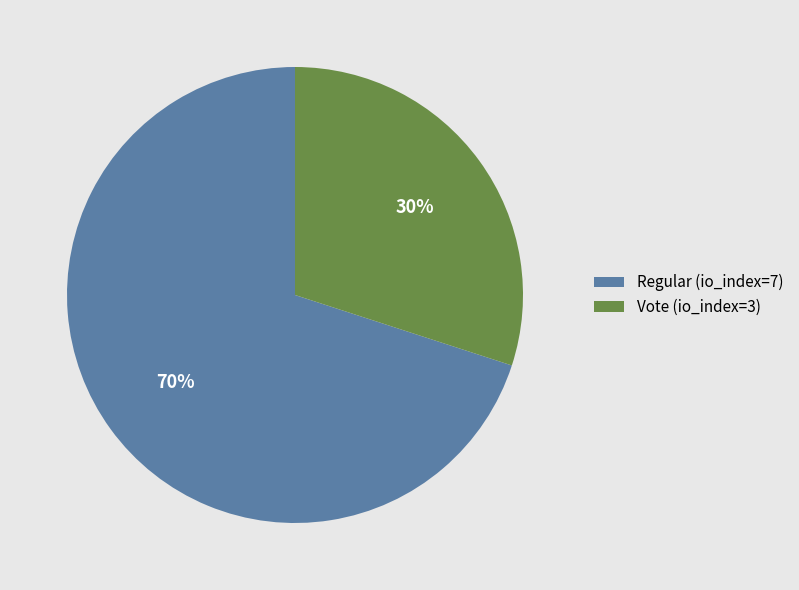

Between Regular (io_index=7) and Vote (io_index=3), which is larger?

Regular (io_index=7)